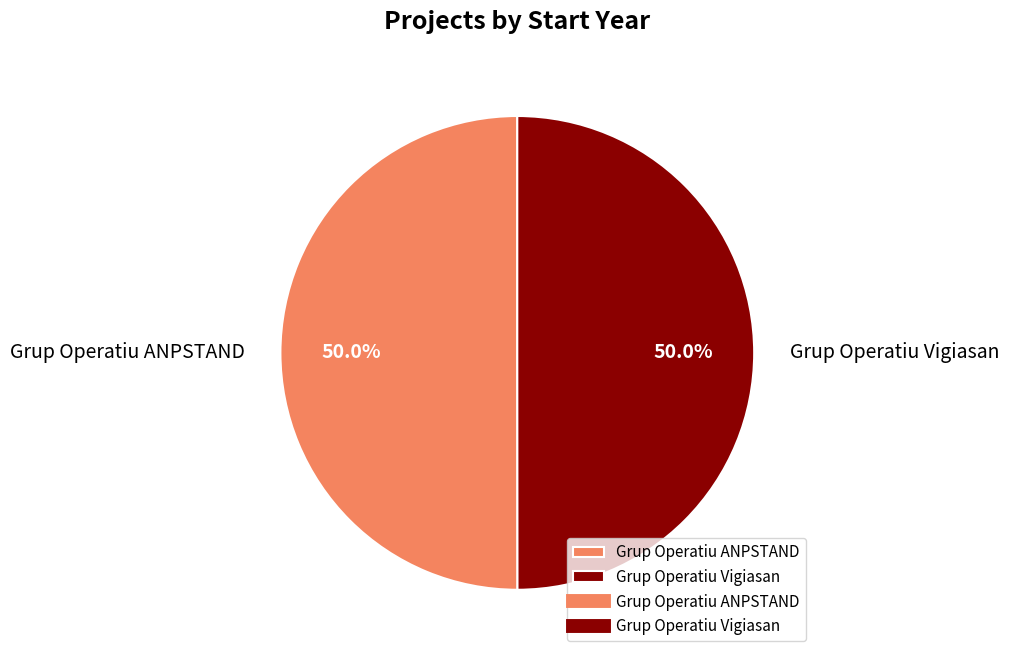

Approximately how many times larger is the value at Grup Operatiu ANPSTAND compared to Grup Operatiu Vigiasan?

1.0